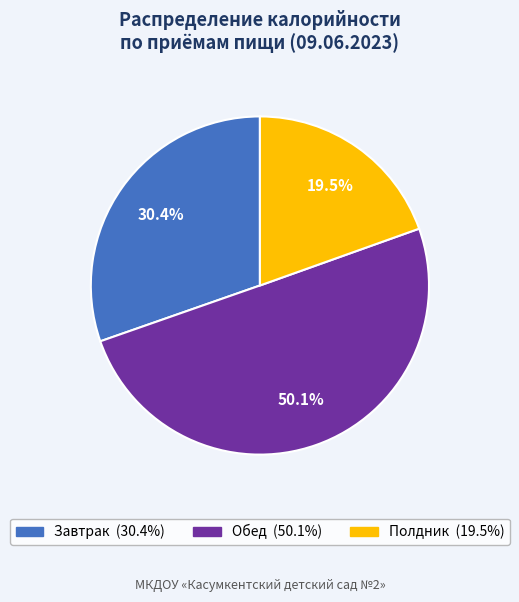

What percentage is the Обед slice, to the nearest percent?

50%